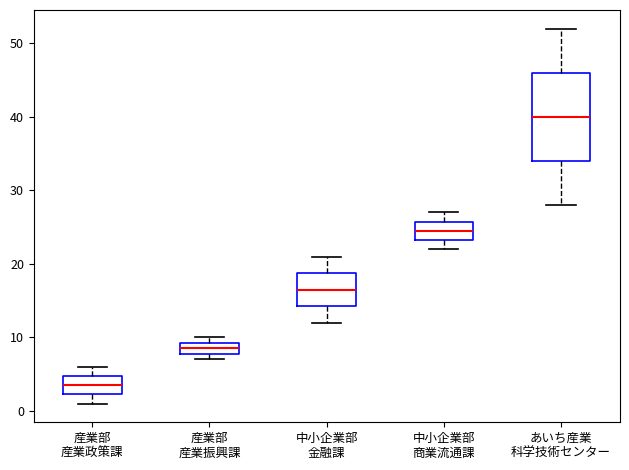

Reading left to right, transcribe this box plot: for each box, give where its median line is, the range the box spans, and where its two whiskers end, as read against the y-axis. The values are not printed on the chart, so give them approximately, as read against the axis.

産業部 産業政策課: median 4, box 2 to 5, whiskers 1 to 6
産業部 産業振興課: median 9 (inside the box), box 8 to 9, whiskers 7 to 10
中小企業部 金融課: median 17, box 14 to 19, whiskers 12 to 21
中小企業部 商業流通課: median 25, box 23 to 26, whiskers 22 to 27
あいち産業 科学技術センター: median 40, box 34 to 46, whiskers 28 to 52